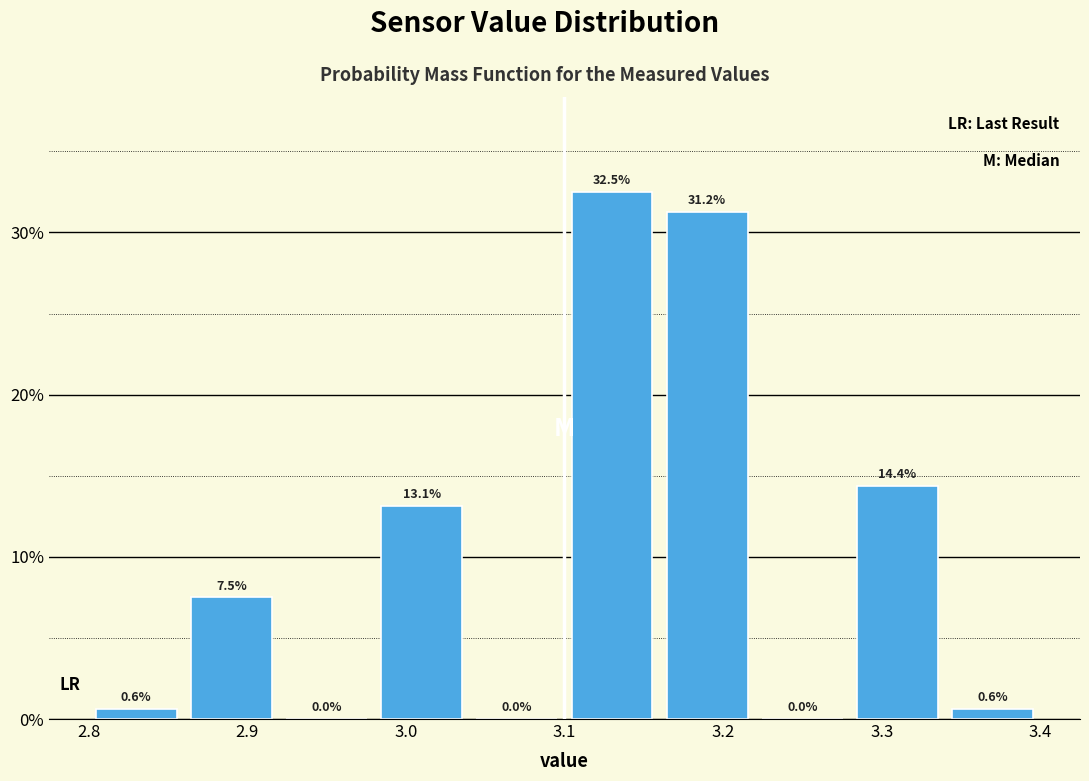

Over which range of the x-axis is the bar tallest?

3.10 to 3.16